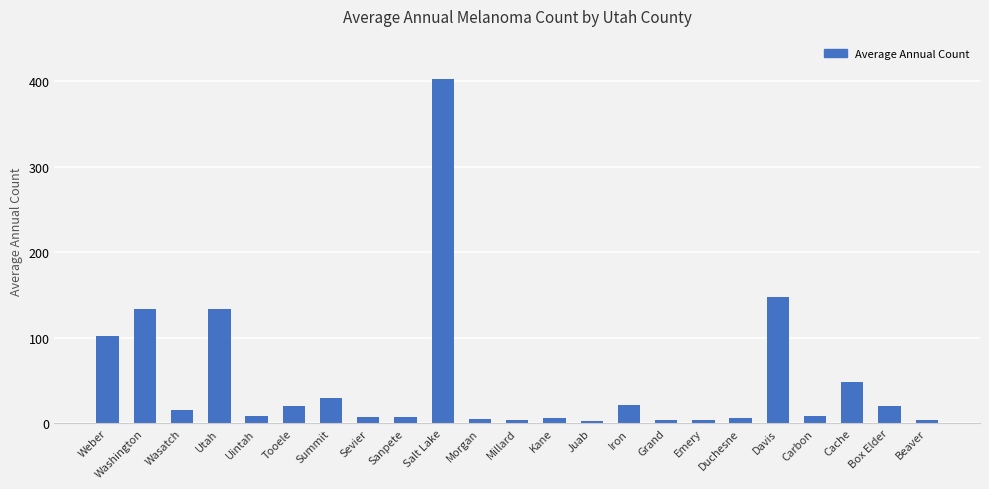

Which has a higher value, Salt Lake or Duchesne?

Salt Lake